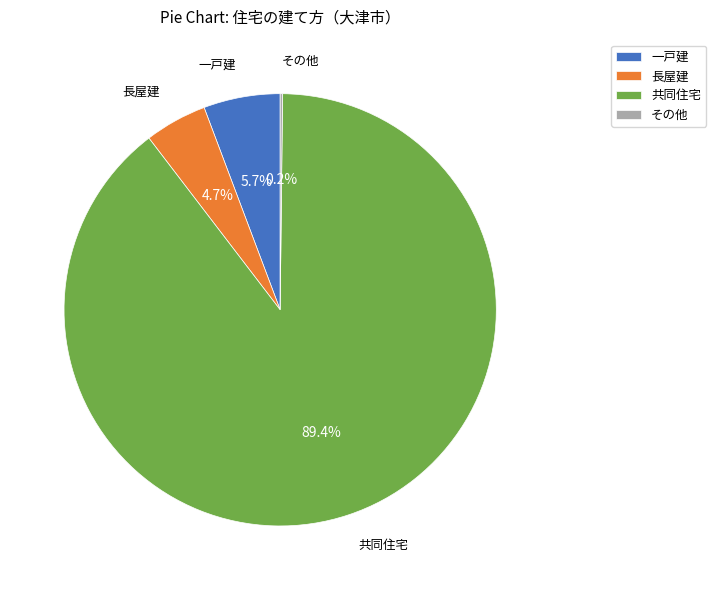

True or false: 共同住宅 accounts for 89% of the total.

True